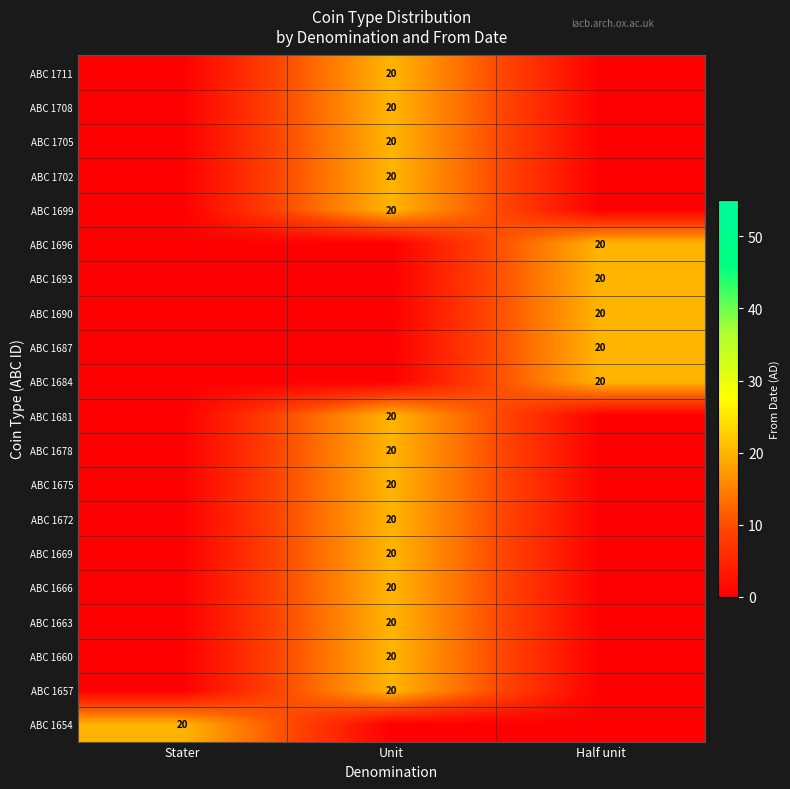

Is it true that ABC 1666 equals 29 at Unit?

False